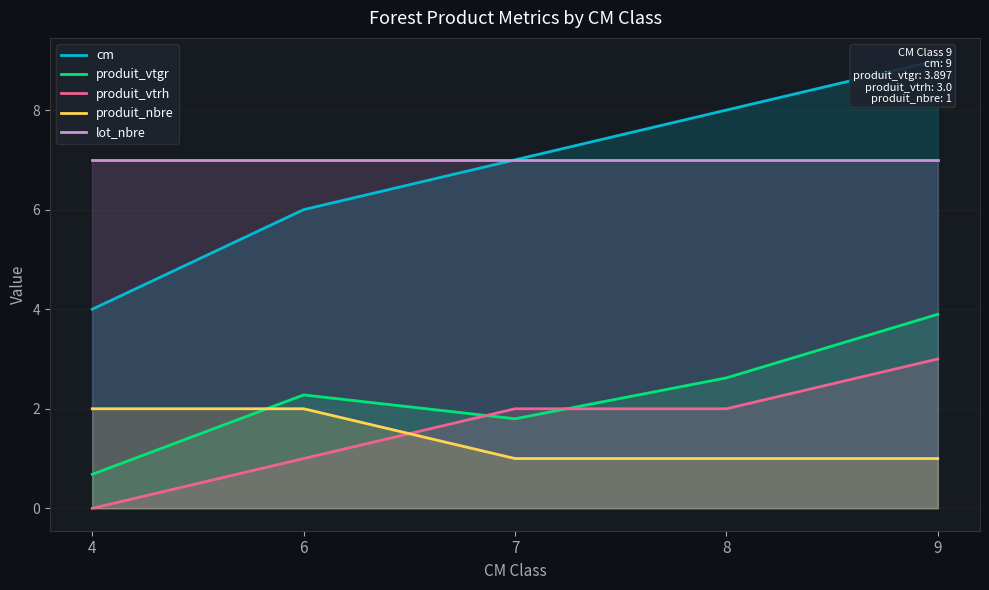

Which category has the highest value across all series?

9